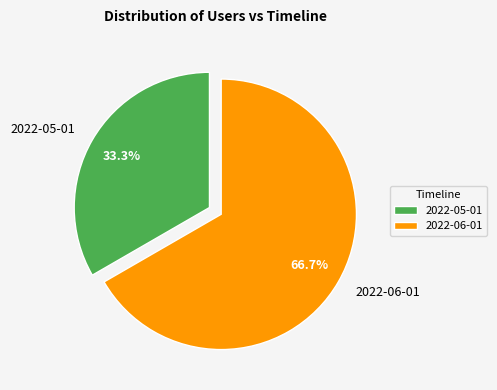

How many segments does this pie chart have?

2